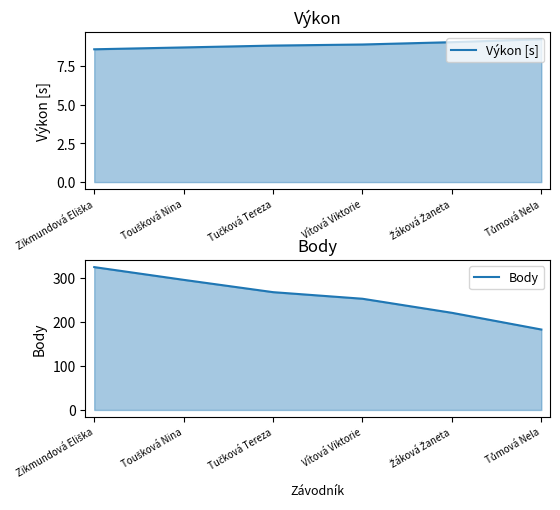

Is the value of Výkon [s] at Toušková Nina greater than the value of Body at Zikmundová Eliška?

No